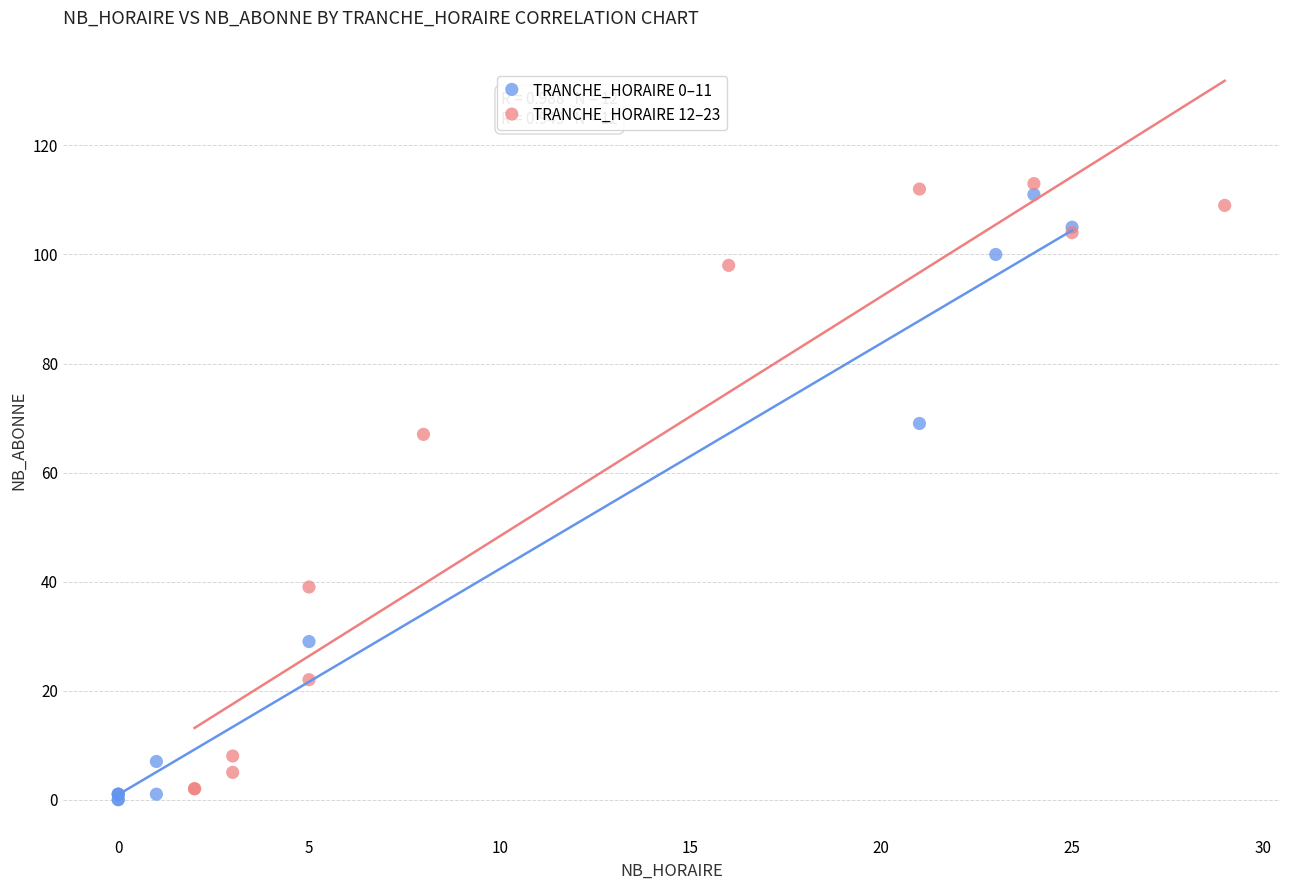

What are all the series names shown in the legend?

TRANCHE_HORAIRE 0–11, TRANCHE_HORAIRE 12–23